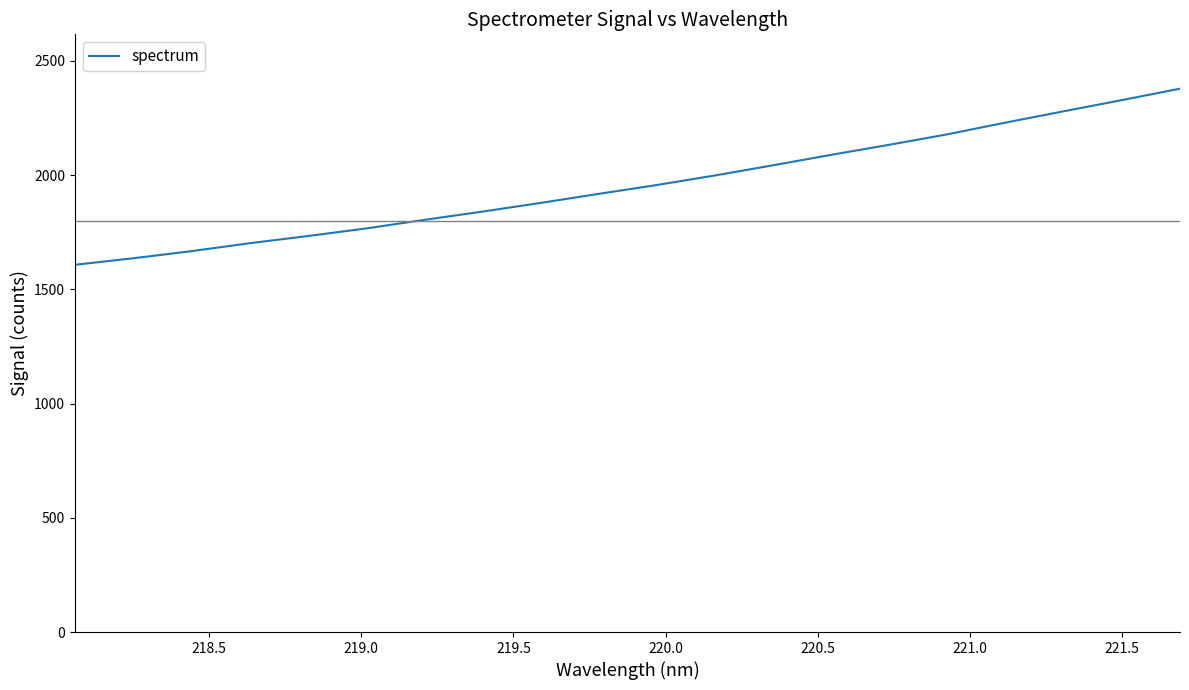

What is the difference between the maximum and minimum values?

771.0